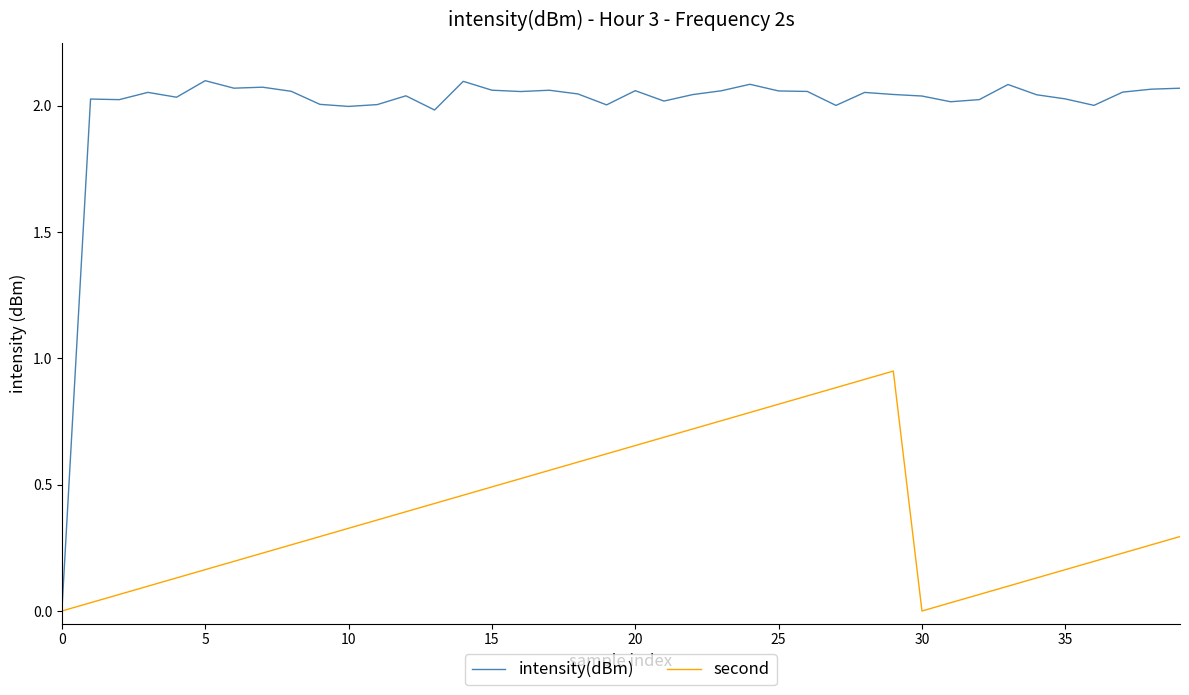

How many lines are shown in the chart?

2